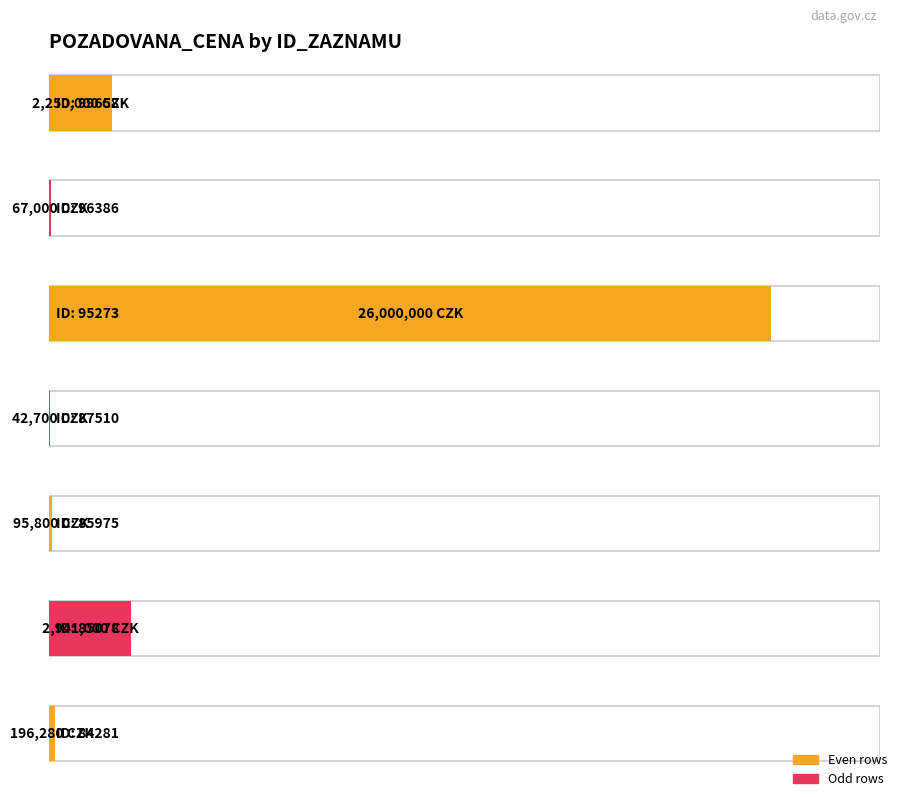

What is the smallest value displayed?

42700